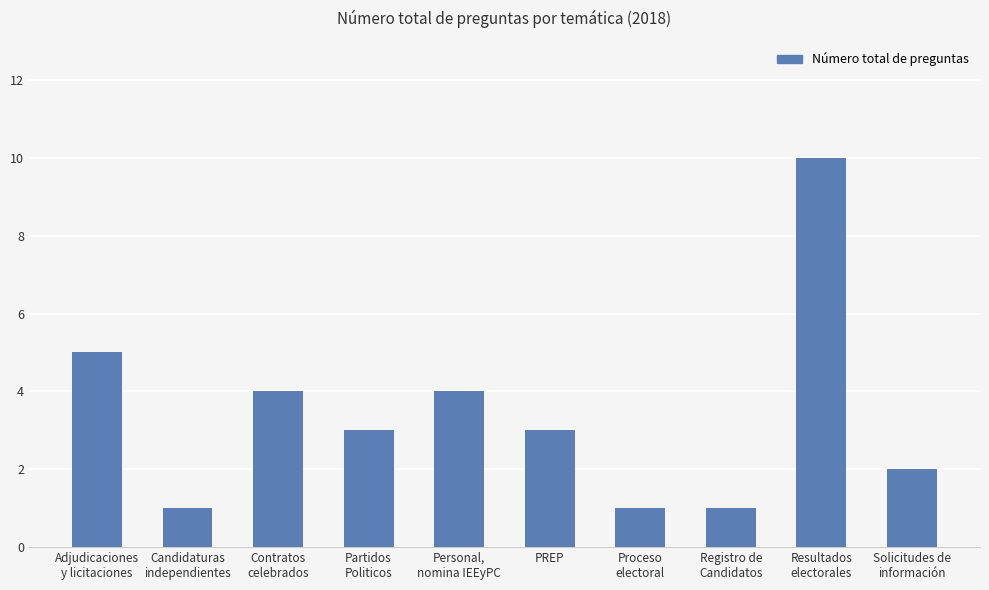

What is the approximate value at Personal,
nomina IEEyPC?

4